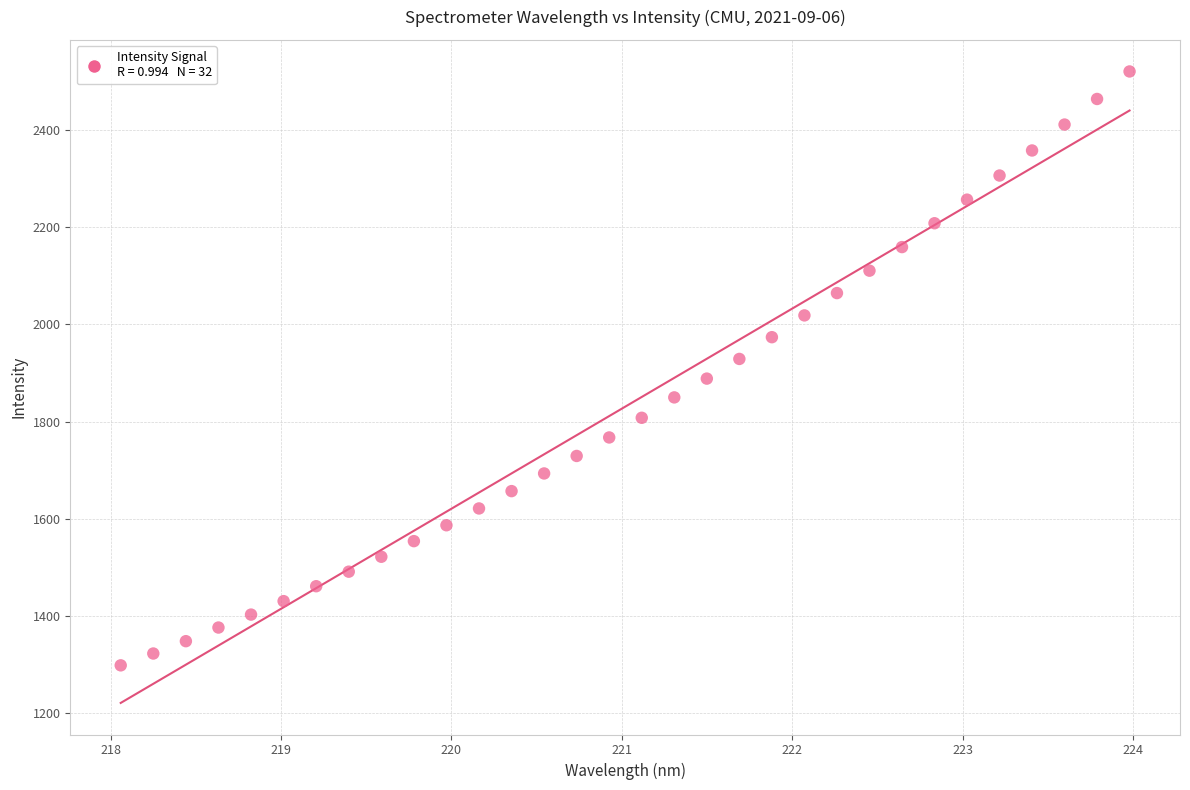

What is the range of Y values (max minus min)?

1222.7